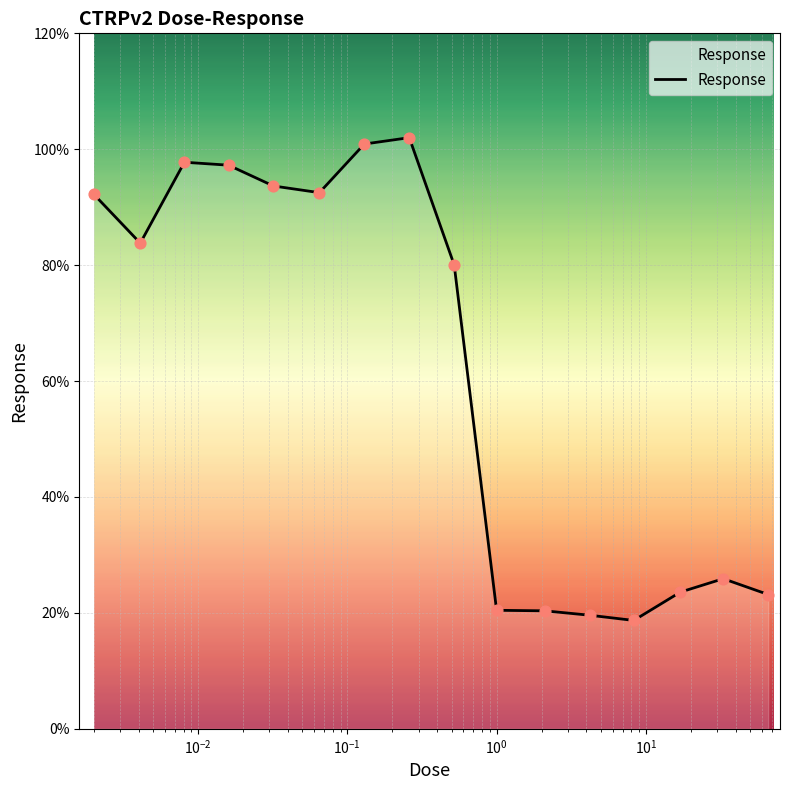

What is the difference between the maximum and minimum values?

83.3